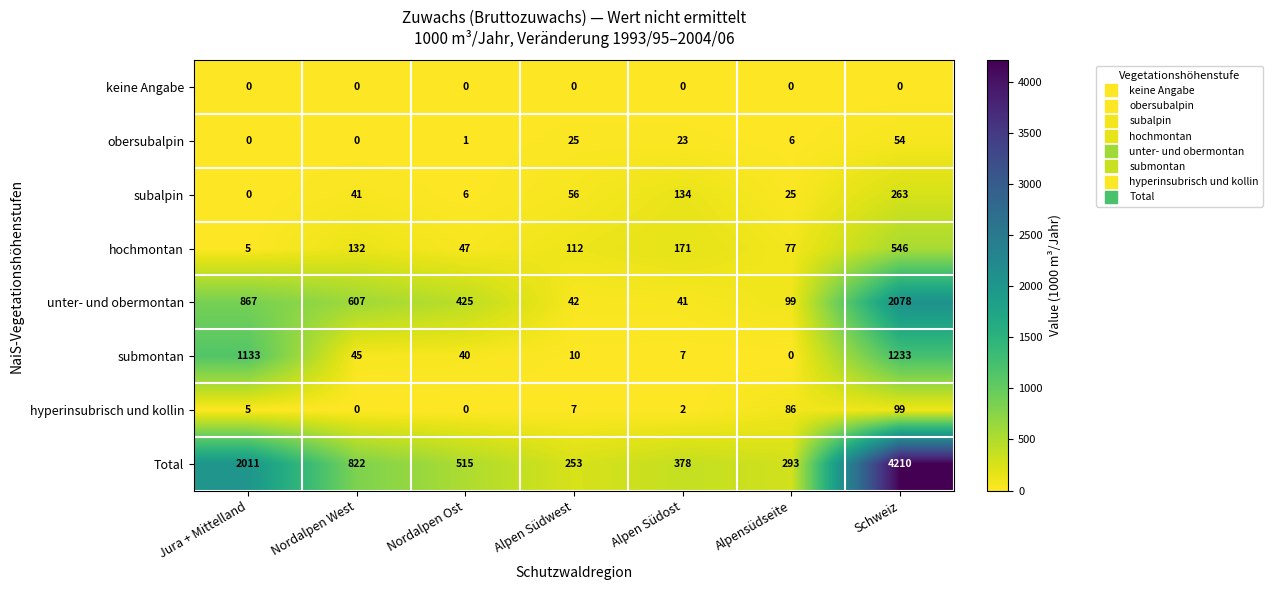

Which series has the largest total across all categories?

Total